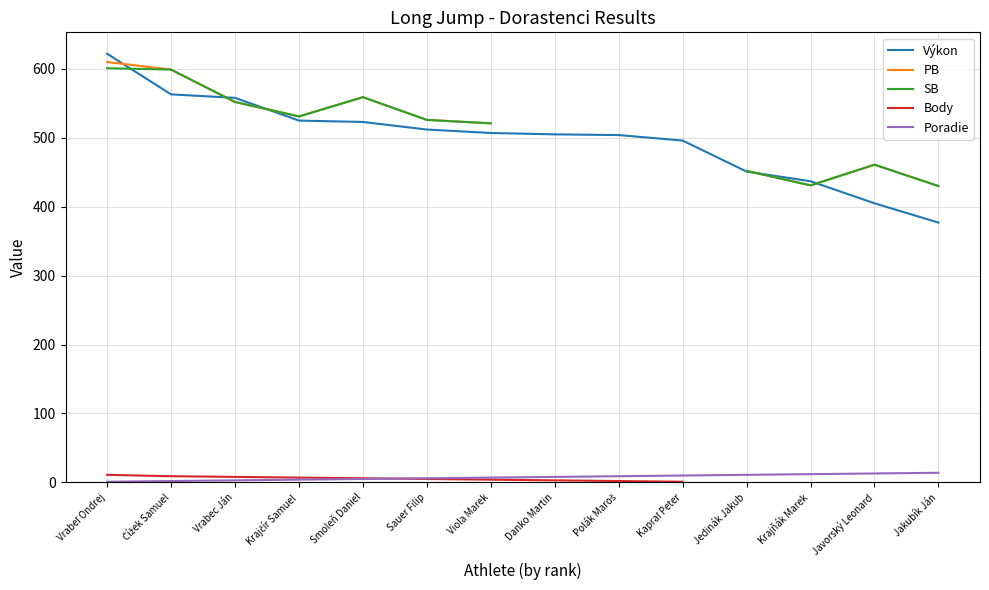

At how many categories does at least one series exceed 475?

10